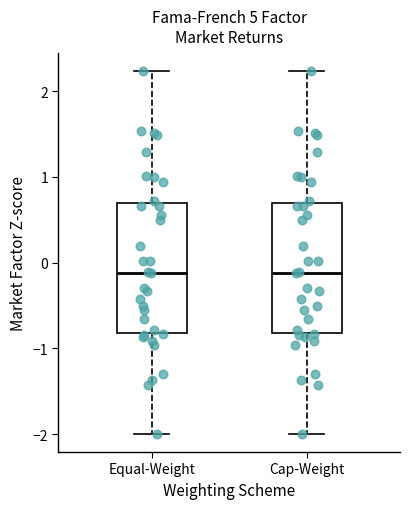

Where is the lower edge of the box for Equal-Weight on the y-axis? The values are not printed on the chart, so give them approximately, as read against the axis.

-0.8